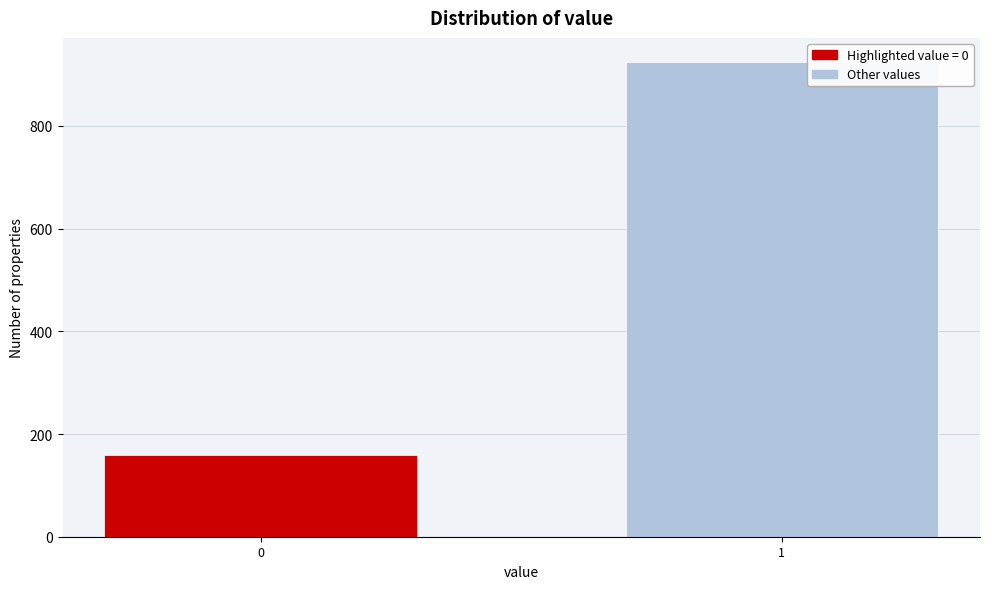

Reading left to right, transcribe all the data shown in this chart.

159	925